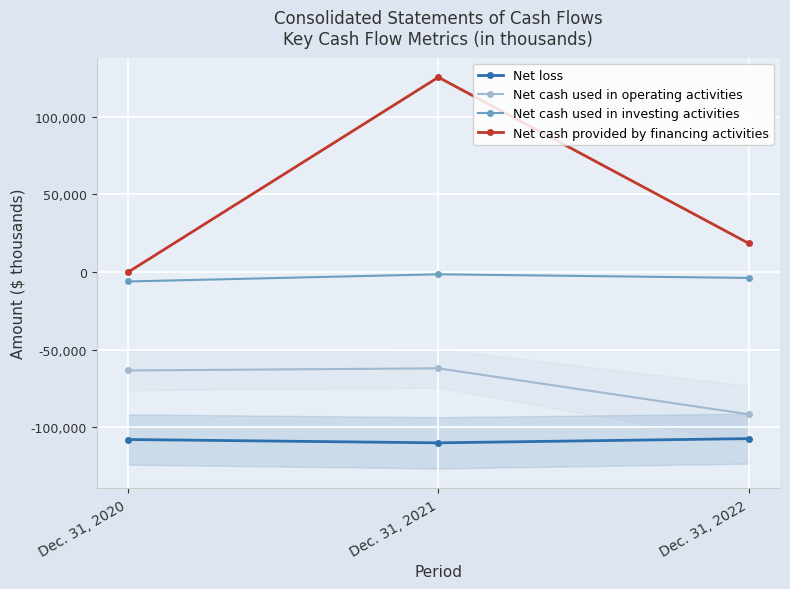

Reading left to right, what are all the values shown in this chart?

Net loss: -107908	-110048	-107330
Net cash used in operating activities: -63474	-62091	-91708
Net cash used in investing activities: -6183	-1559	-3898
Net cash provided by financing activities: -350	125278	18293